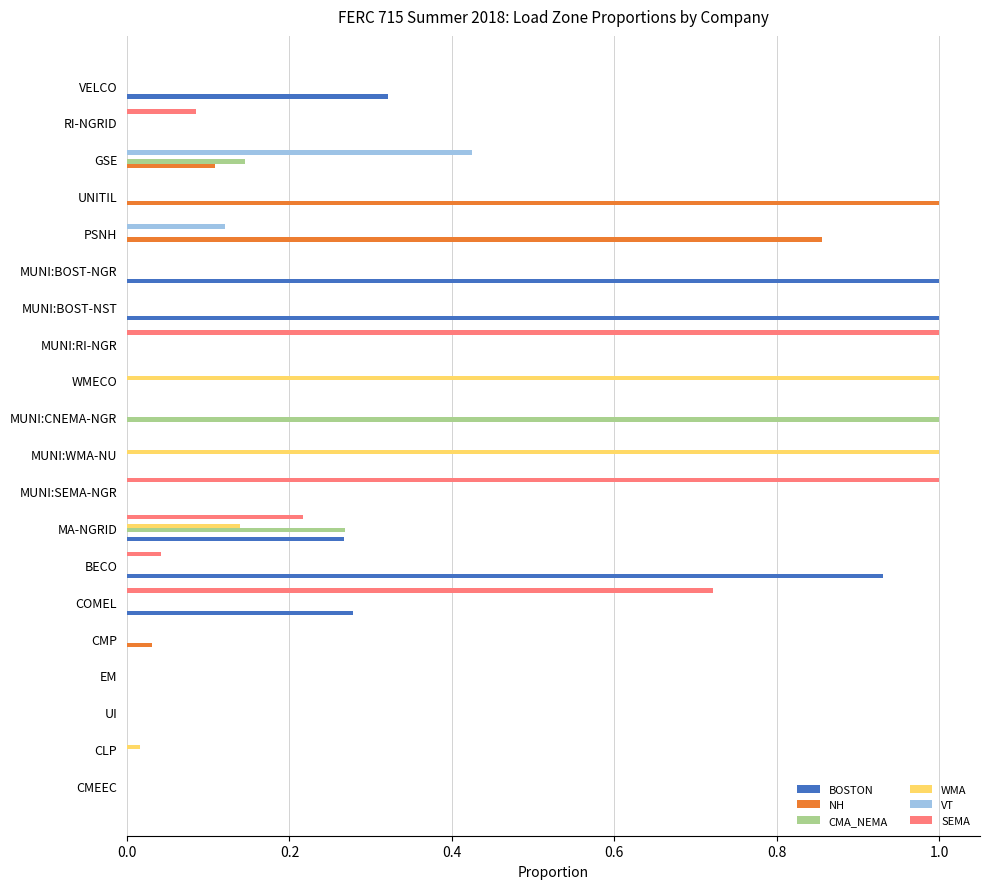

True or false: WMA has a value of 0.0 at MUNI:RI-NGR.

True